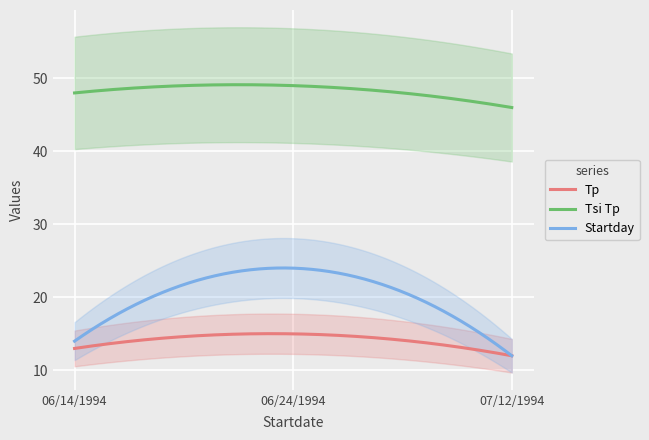

What is the difference between the second highest and minimum values in the Tp series?

3.0